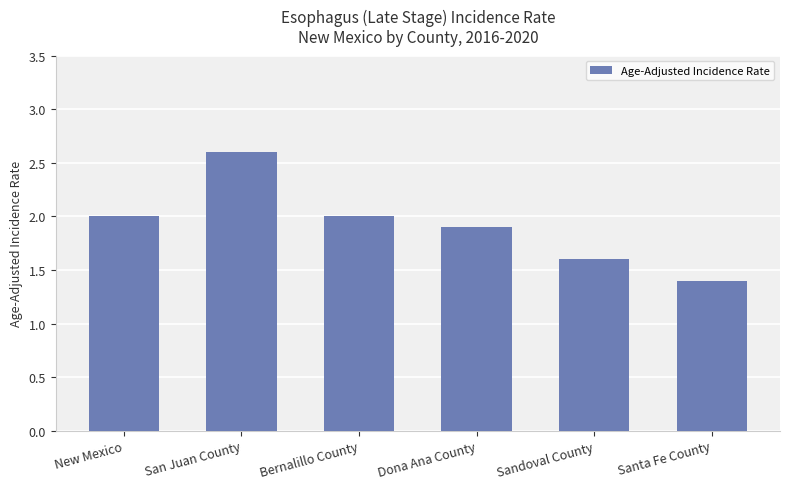

Approximately how many times larger is the value at Sandoval County compared to San Juan County?

0.6